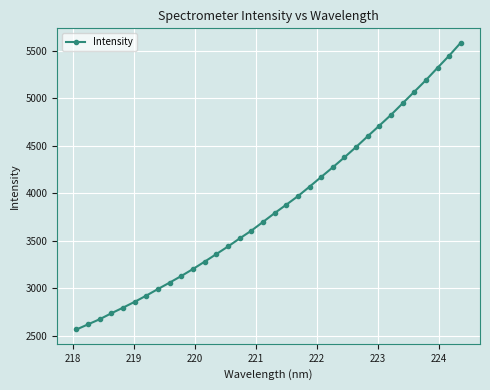

What is the value of the 11th point from the left?

3202.2